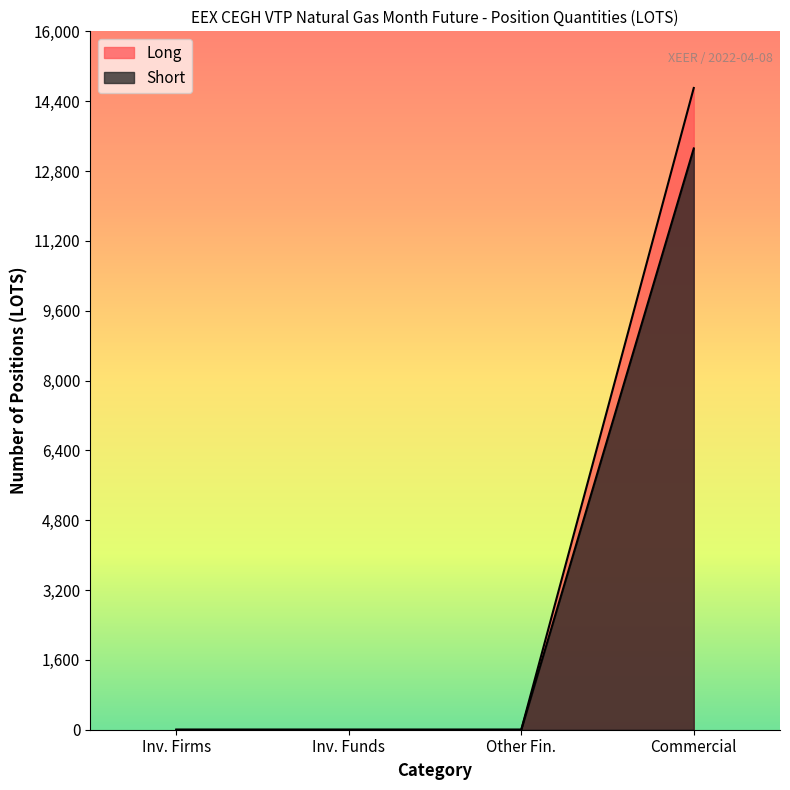

Does the chart have visible grid lines?

No